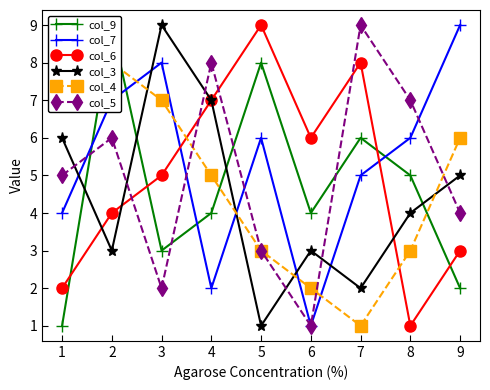

What is the value of the col_6 point at the 7th from the left?

8